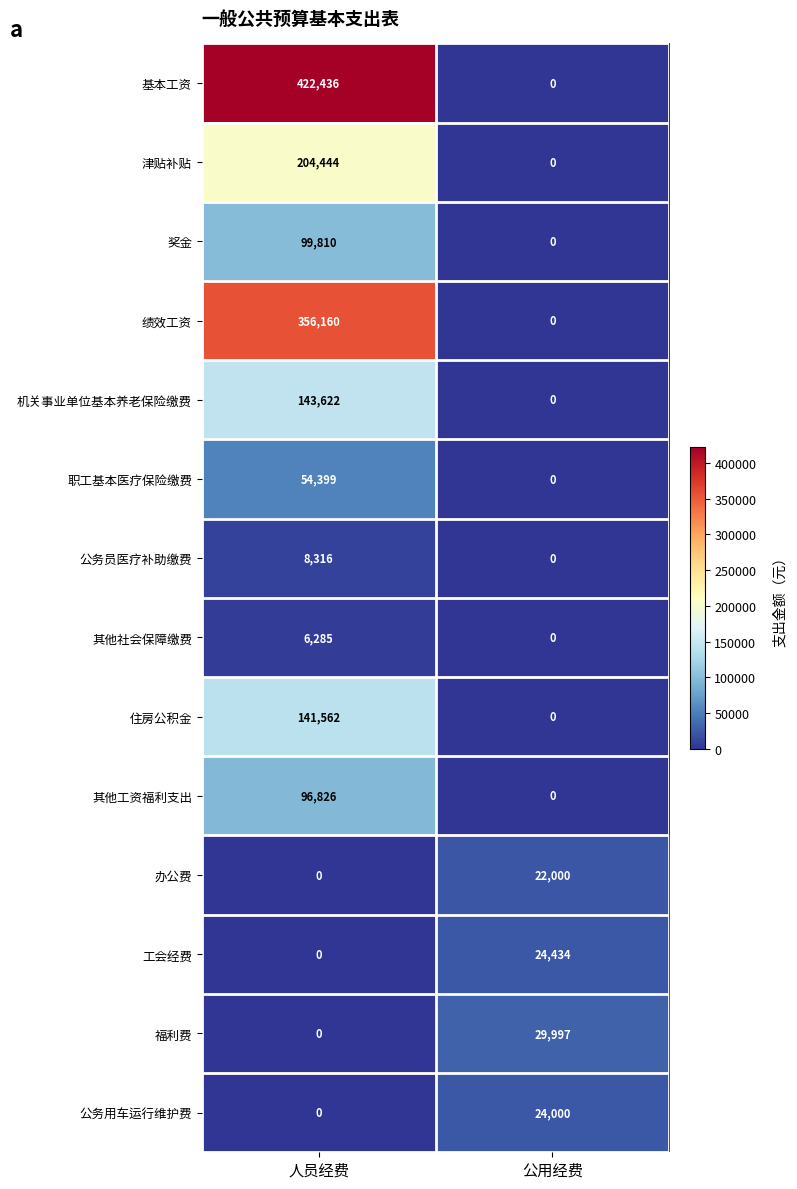

Reading right to left, transcribe all the data shown in this chart.

基本工资: 公用经费=0	人员经费=422436
津贴补贴: 公用经费=0	人员经费=204444
奖金: 公用经费=0	人员经费=99810
绩效工资: 公用经费=0	人员经费=356160
机关事业单位基本养老保险缴费: 公用经费=0	人员经费=143622
职工基本医疗保险缴费: 公用经费=0	人员经费=54399
公务员医疗补助缴费: 公用经费=0	人员经费=8316
其他社会保障缴费: 公用经费=0	人员经费=6285
住房公积金: 公用经费=0	人员经费=141562
其他工资福利支出: 公用经费=0	人员经费=96826
办公费: 公用经费=22000	人员经费=0
工会经费: 公用经费=24434	人员经费=0
福利费: 公用经费=29997	人员经费=0
公务用车运行维护费: 公用经费=24000	人员经费=0